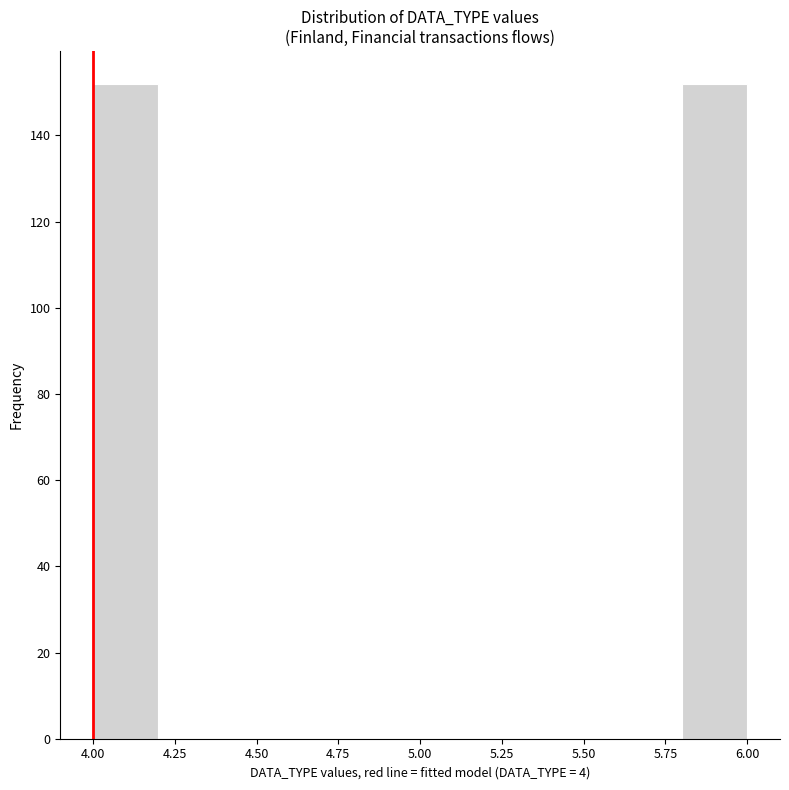

What is the height of the bar covering 5.8 to 6.0 on the x-axis? The values are not printed on the chart, so give them approximately, as read against the axis.

152